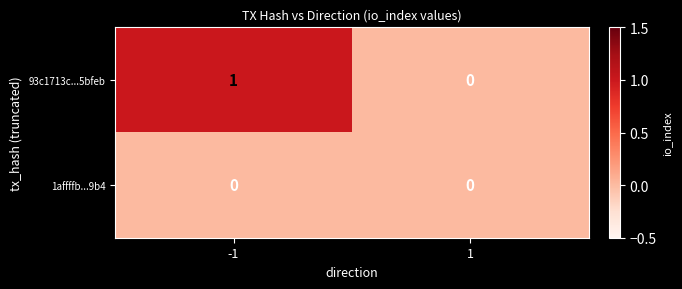

Is it true that 93c1713c...5bfeb equals 0 at -1?

False